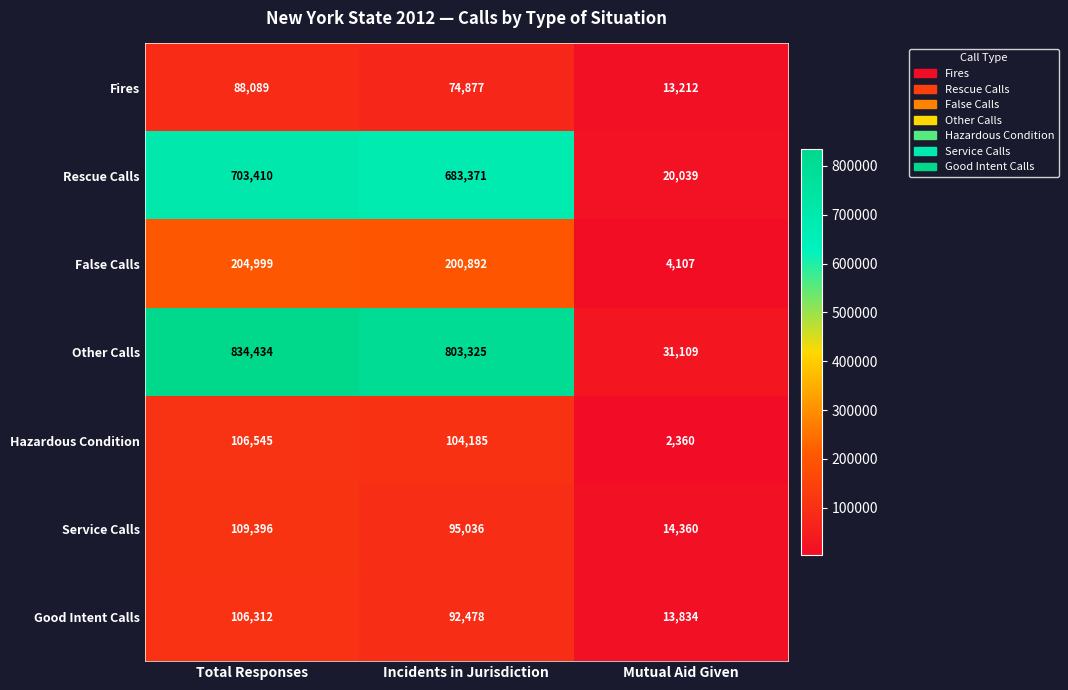

Reading left to right, what are all the values shown in this chart?

Fires: 88089	74877	13212
Rescue Calls: 703410	683371	20039
False Calls: 204999	200892	4107
Other Calls: 834434	803325	31109
Hazardous Condition: 106545	104185	2360
Service Calls: 109396	95036	14360
Good Intent Calls: 106312	92478	13834